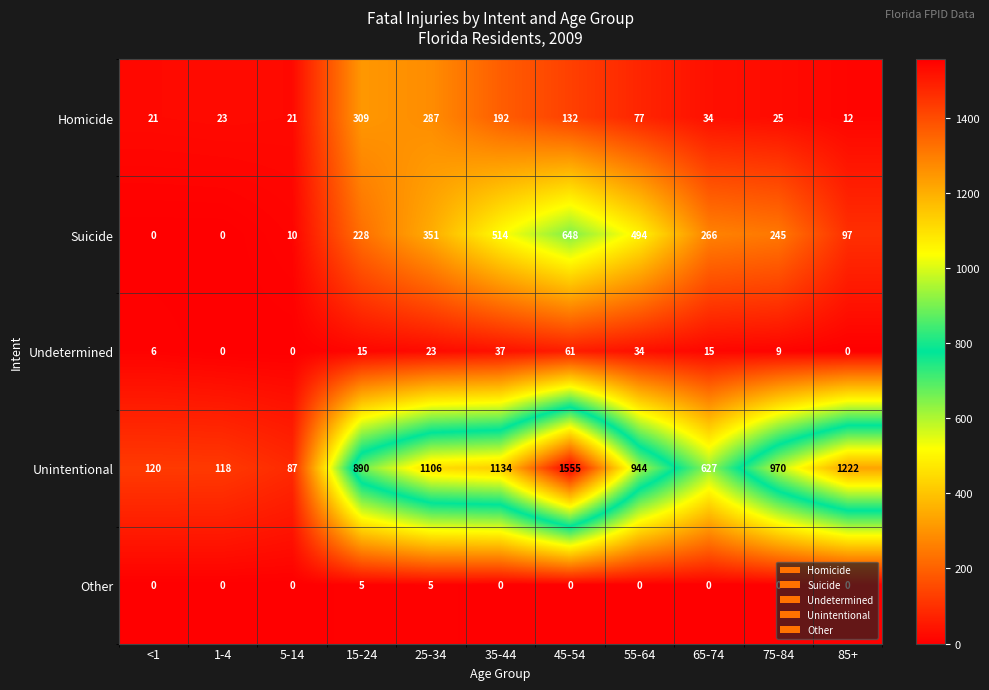

The Homicide series shows 34 at 65-74. True or false?

True